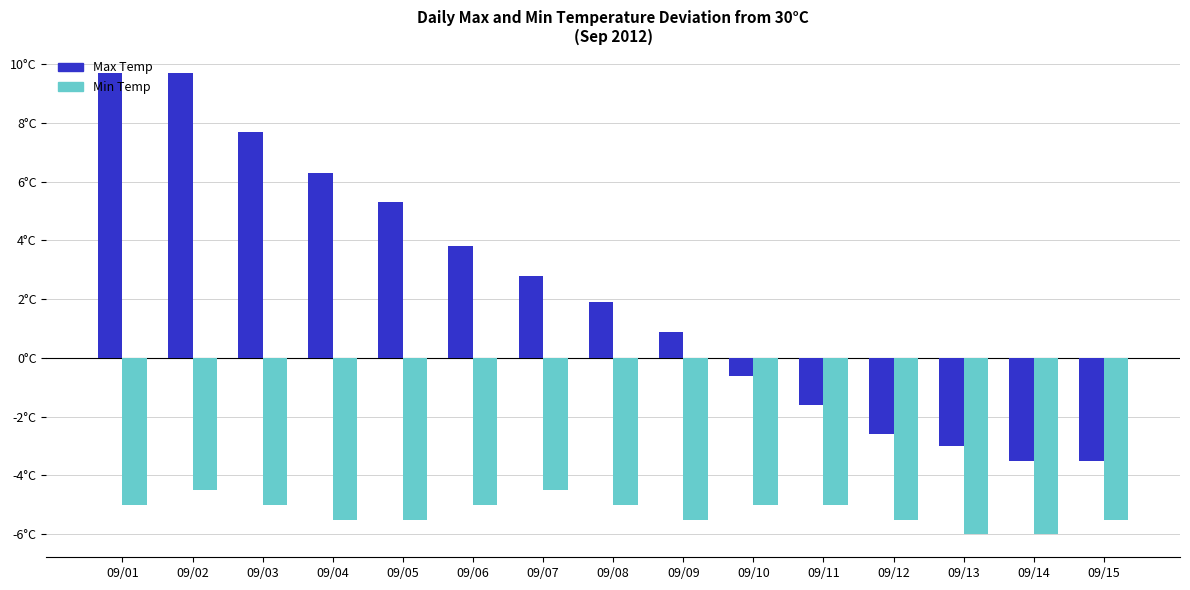

Are the bars horizontal?

No